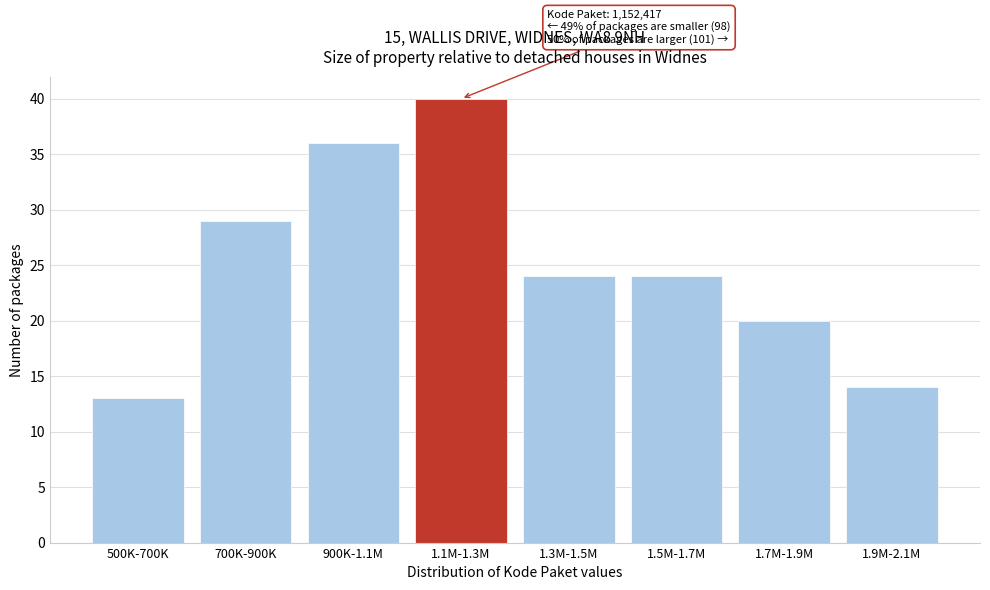

Reading left to right, extract all data points from this chart.

500K-700K=13	700K-900K=29	900K-1.1M=36	1.1M-1.3M=40	1.3M-1.5M=24	1.5M-1.7M=24	1.7M-1.9M=20	1.9M-2.1M=14